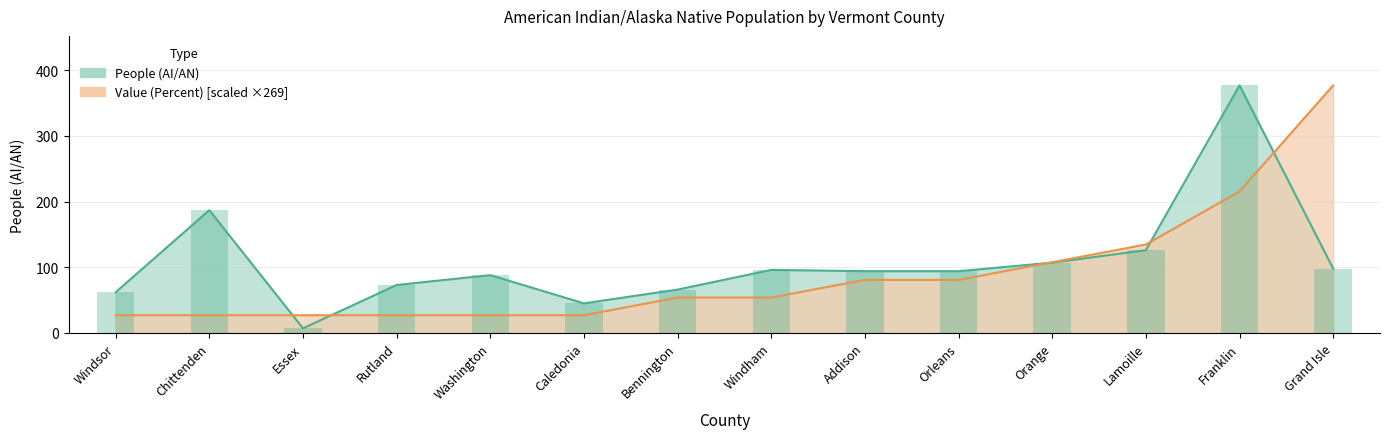

The People (AI/AN) series shows 62.0 at Windsor. True or false?

True